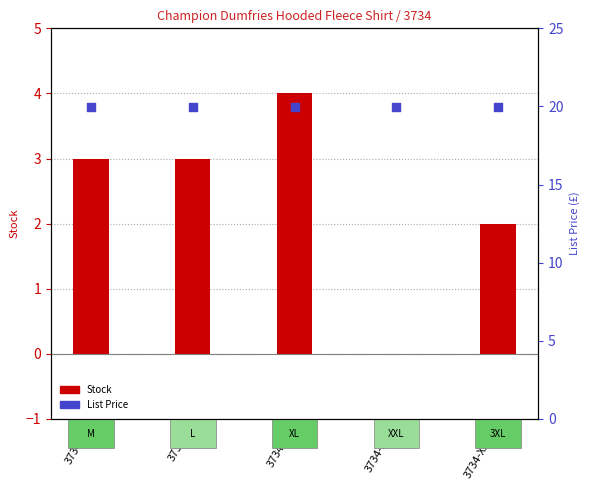

What are all the series names shown in the legend?

Stock, List Price